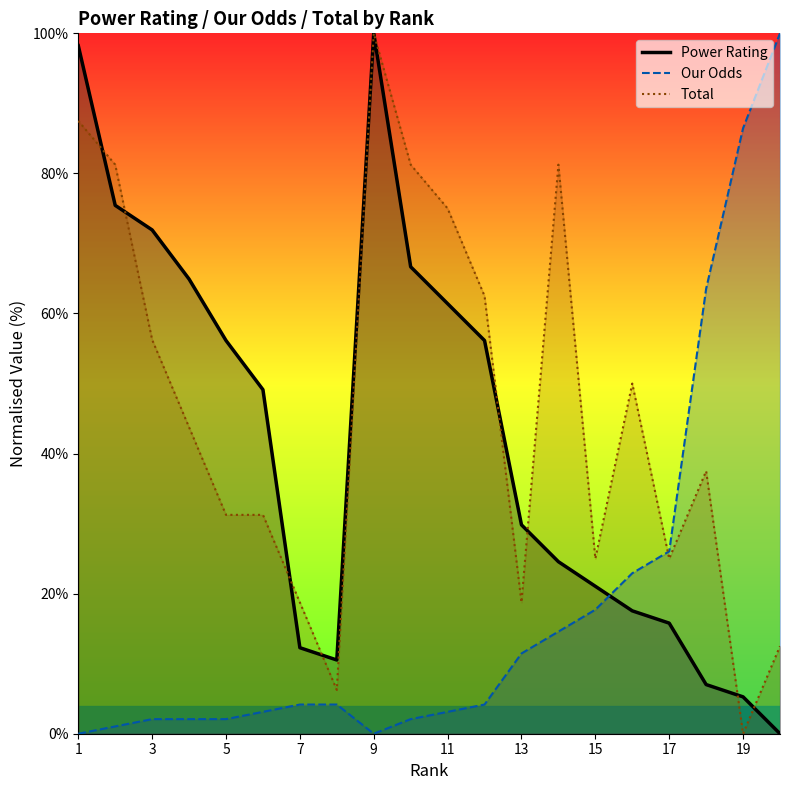

True or false: Our Odds and Total cross at least once.

True